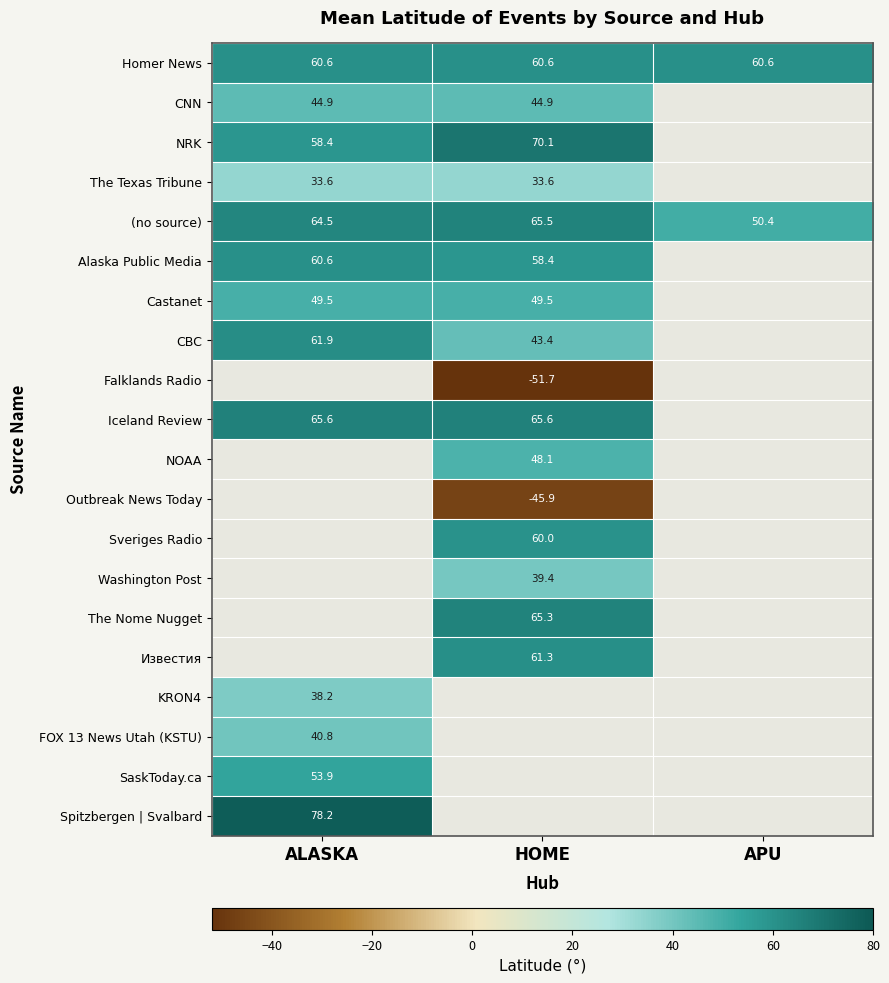

Is the value of CNN at ALASKA greater than the value of (no source) at HOME?

No